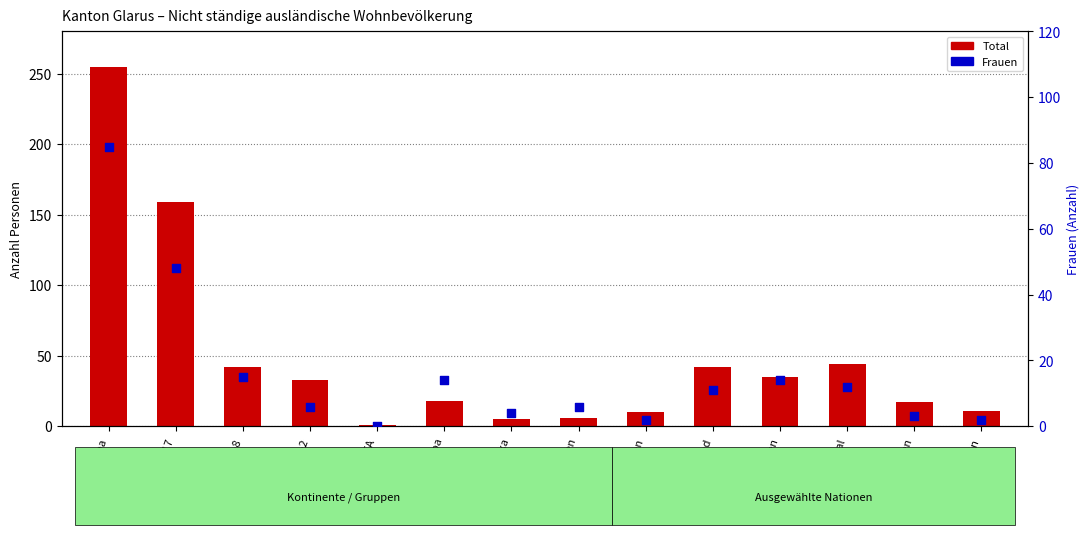

Which series reaches the minimum Y coordinate?

Frauen